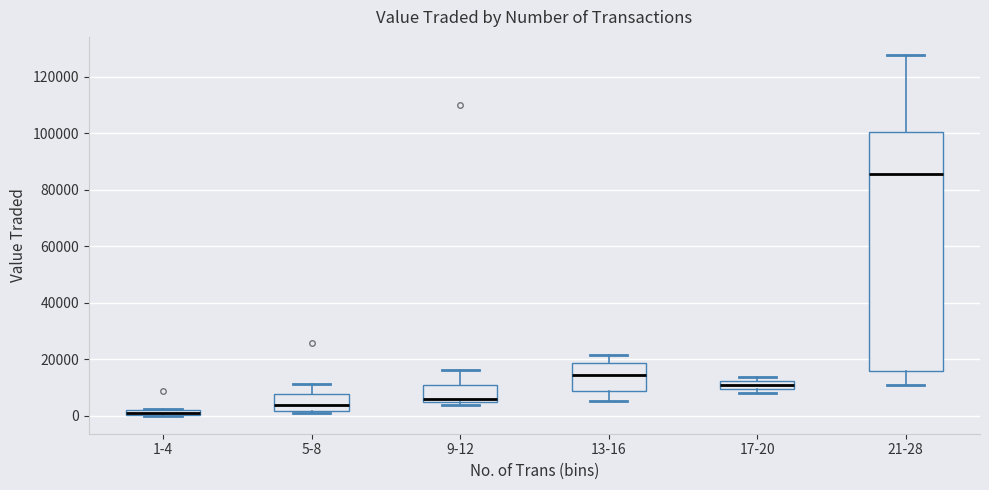

Which box has the highest median line?

21-28